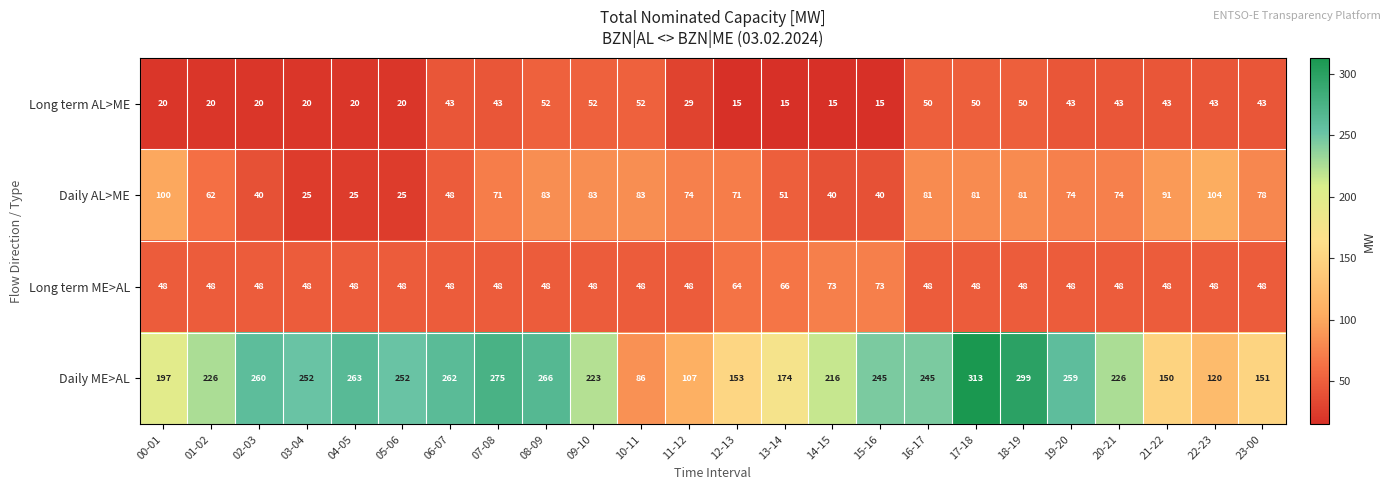

True or false: Long term ME>AL has a value of 64 at 00-01.

False